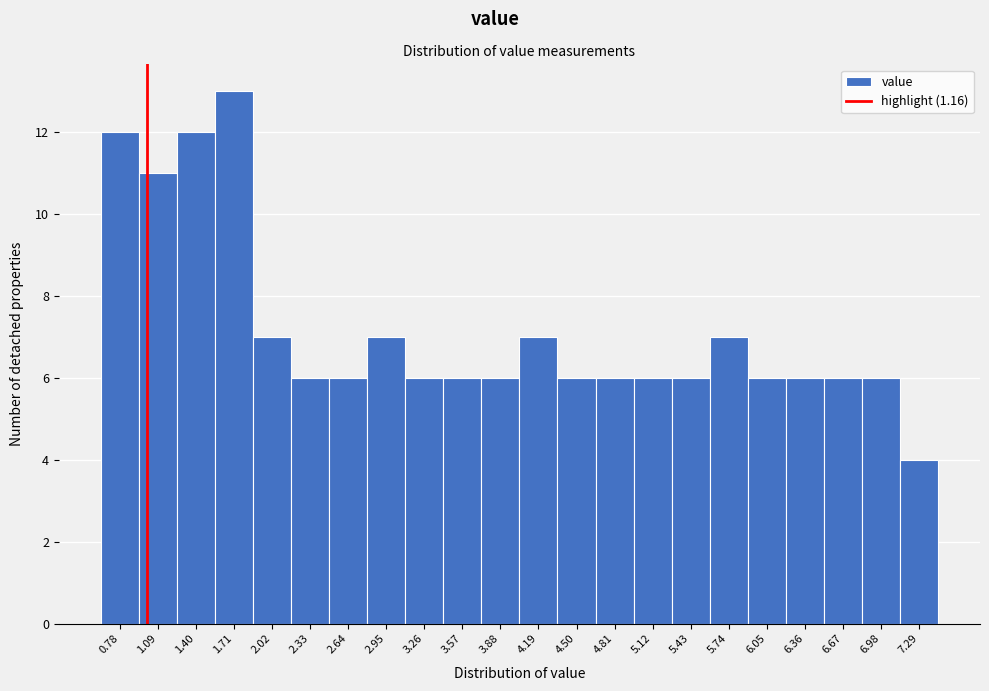

Reading right to left, list all the values displayed in this chart.

4	6	6	6	6	7	6	6	6	6	7	6	6	6	7	6	6	7	13	12	11	12